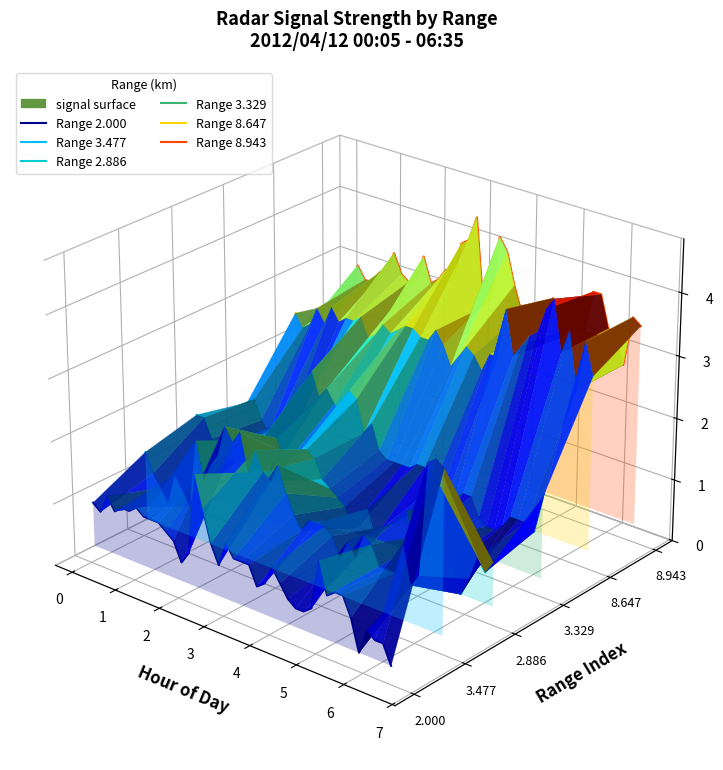

True or false: Range 2.000 and Range 3.477 intersect in this chart.

False